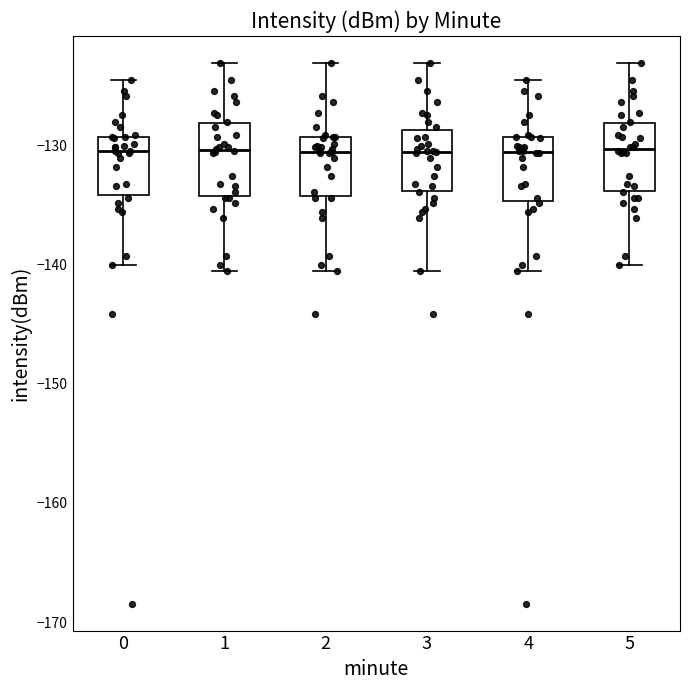

Where is the lower edge of the box at x = 3 on the y-axis? The values are not printed on the chart, so give them approximately, as read against the axis.

-134